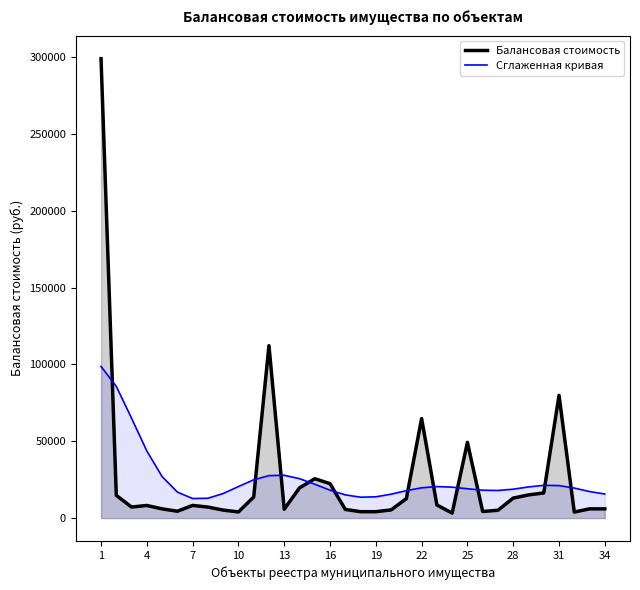

What is the difference between the maximum and minimum values in the Балансовая стоимость series?

295775.0